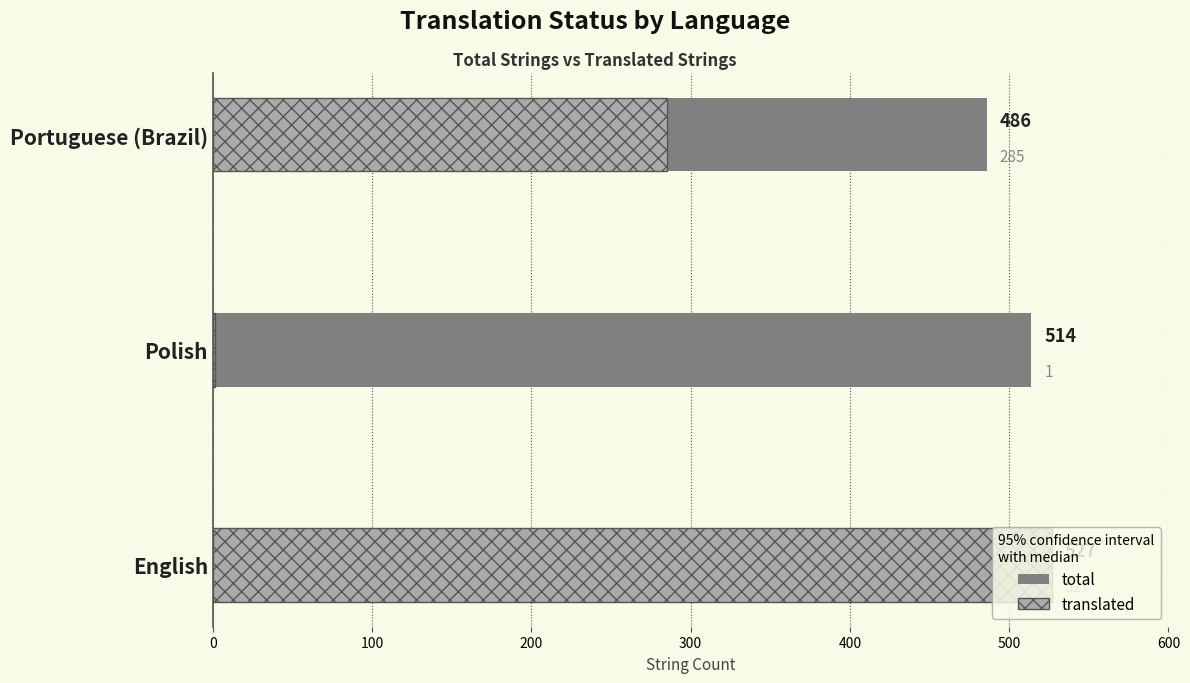

What is the total value across all series at Polish?

515